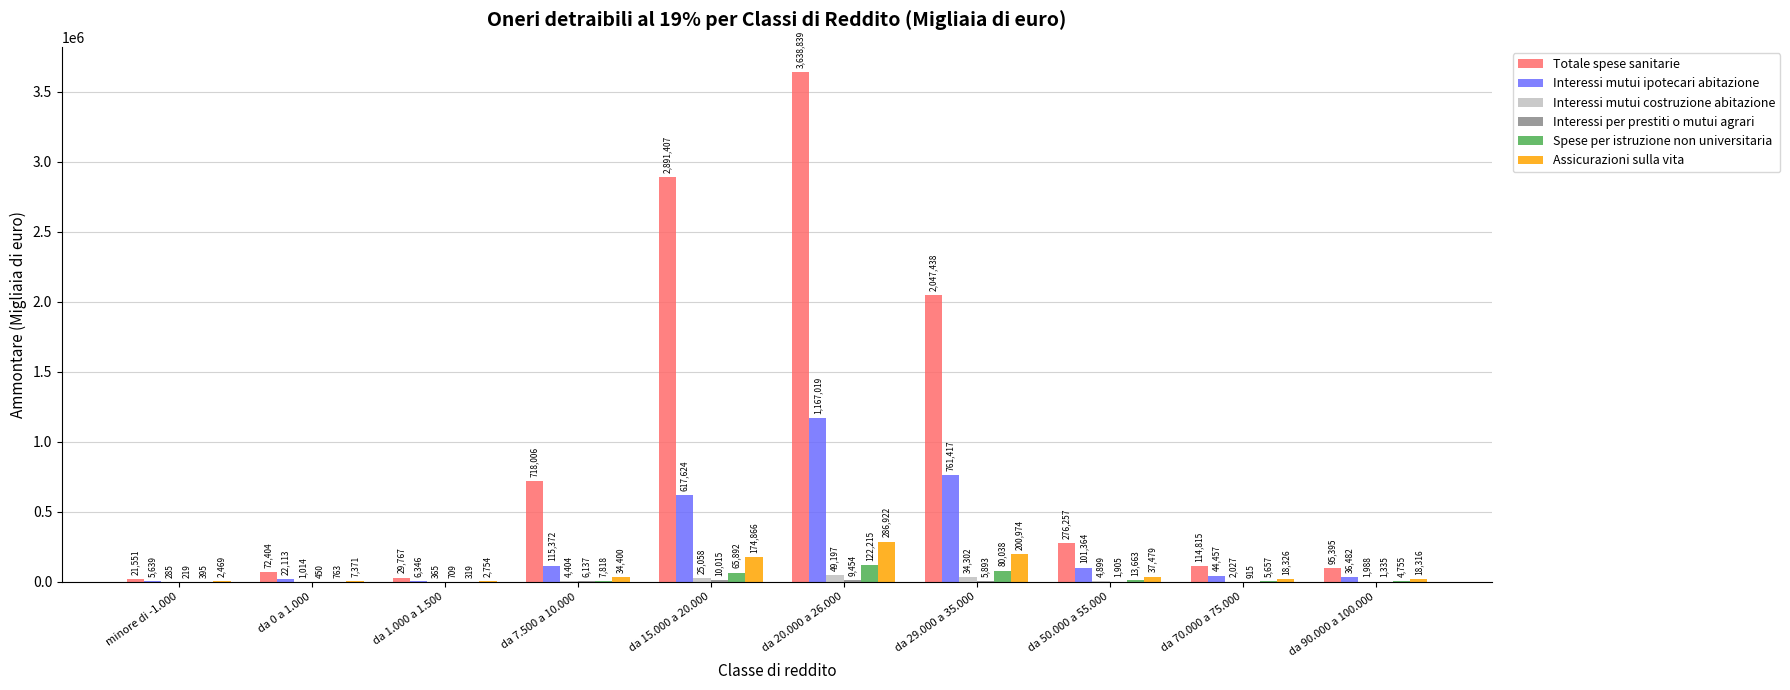

Which label corresponds to the largest value in the chart?

da 20.000 a 26.000